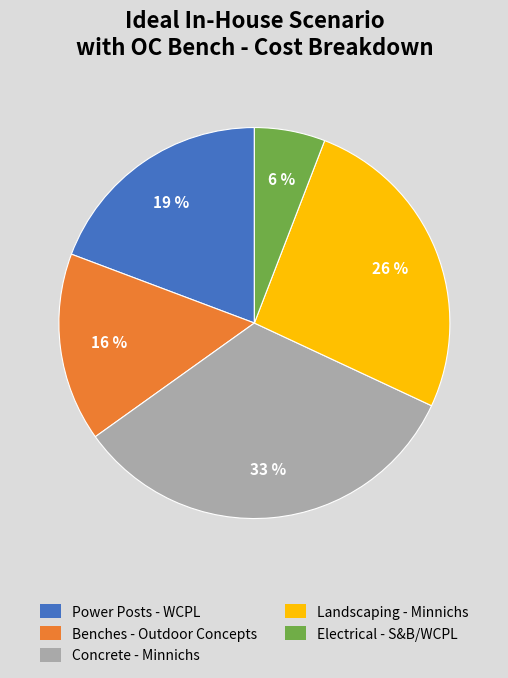

Does any single category account for the majority?

No